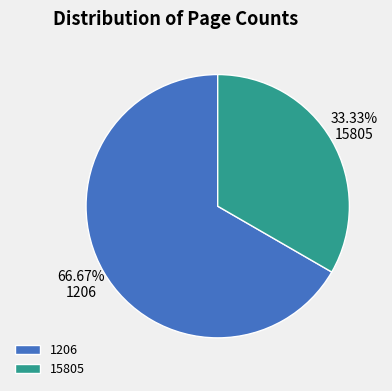

Combined, what portion of the pie is 15805 and 1206?

100.0%